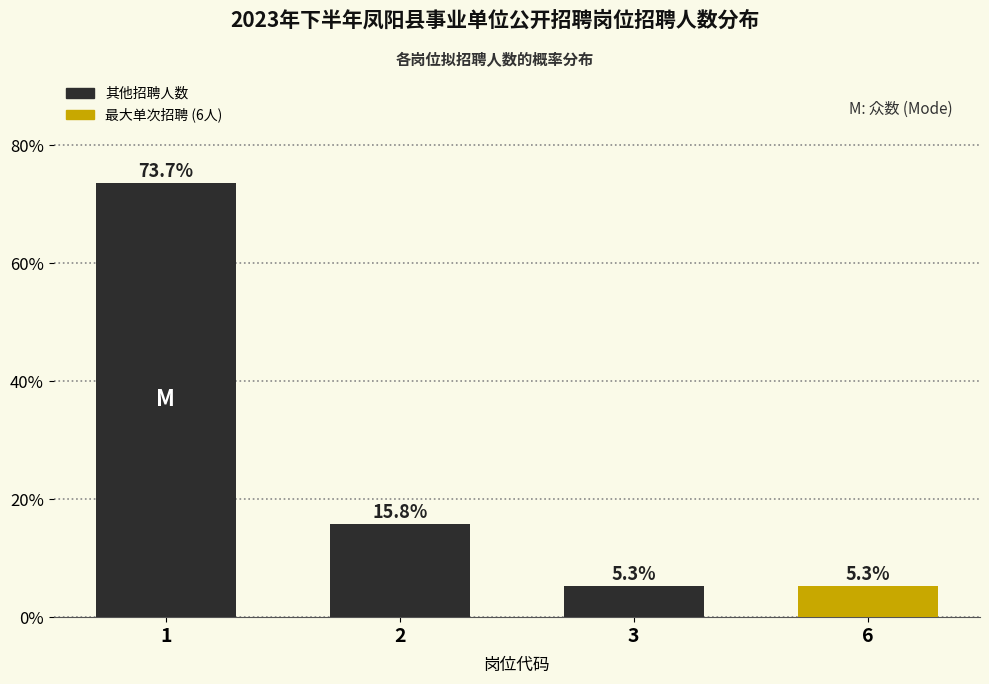

Reading right to left, what are all the values shown in this chart?

6=5.3	3=5.3	2=15.8	1=73.7